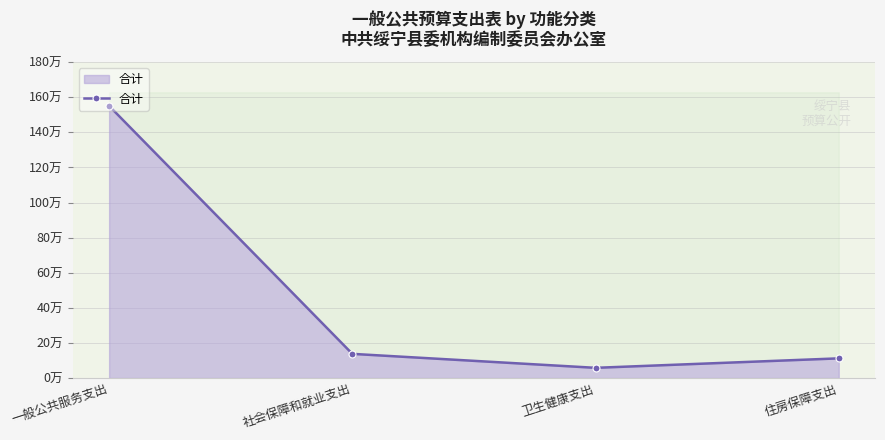

What is the sum of all values?

185.8